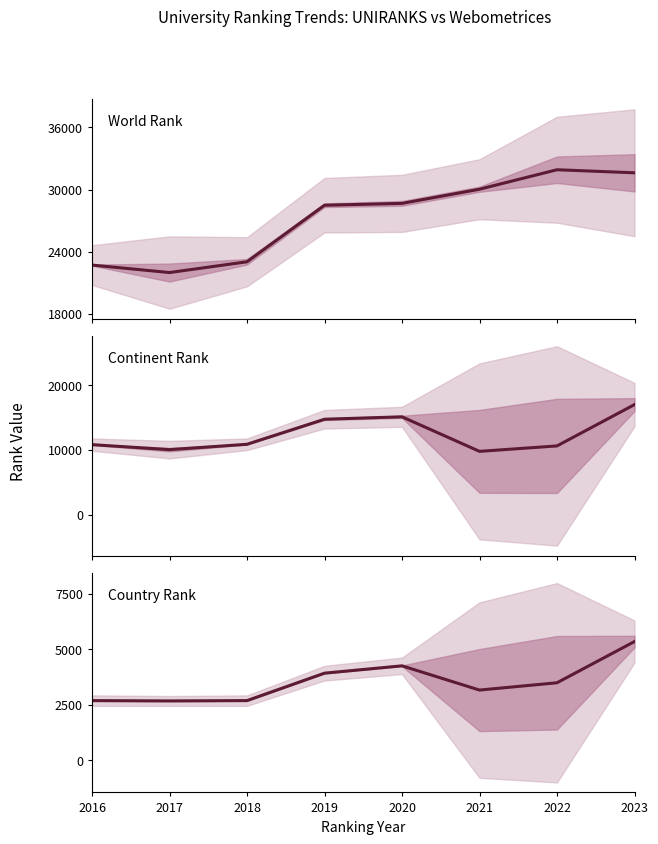

Does the chart display data point markers on the line(s)?

No